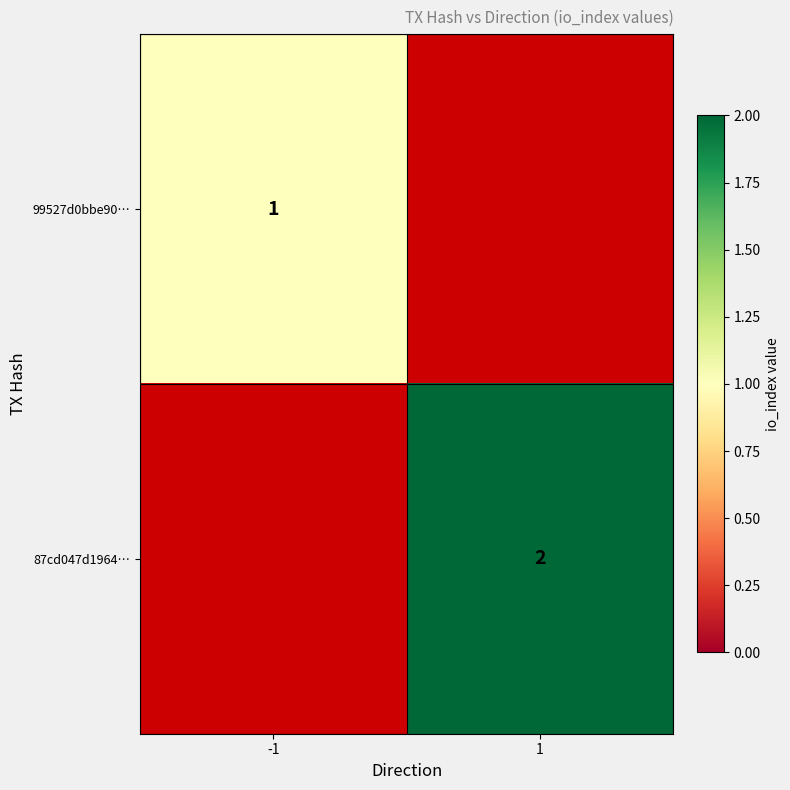

The value of 87cd047d1964… at 1 is 1. True or false?

False